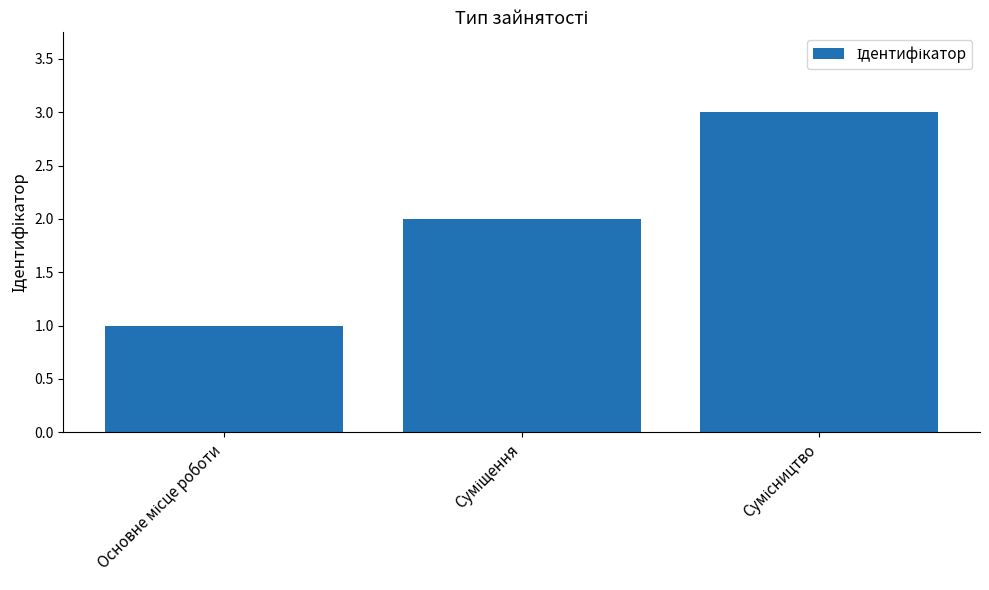

Does the chart contain stacked bars?

No